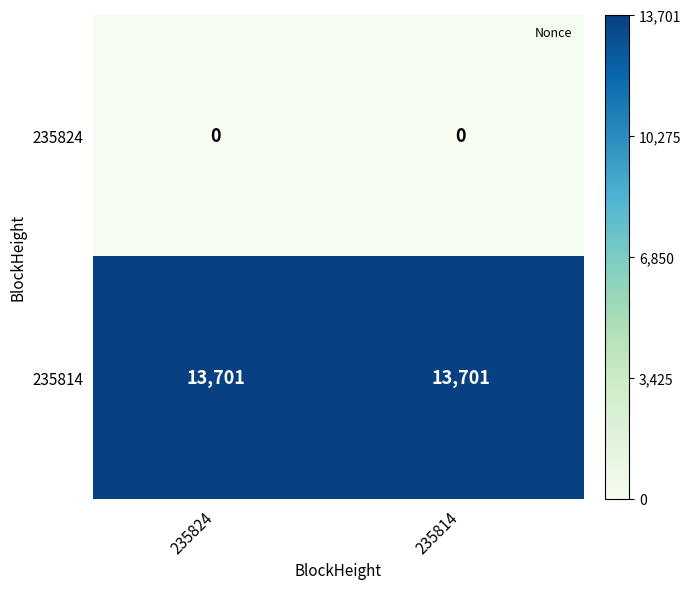

What is the spread (max minus min) of values at 235824?

13701